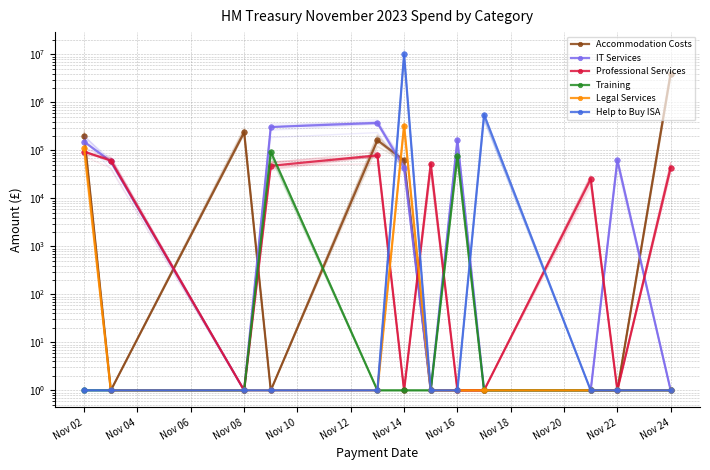

Is the value of Professional Services at Nov 10 greater than the value of IT Services at Nov 10?

No